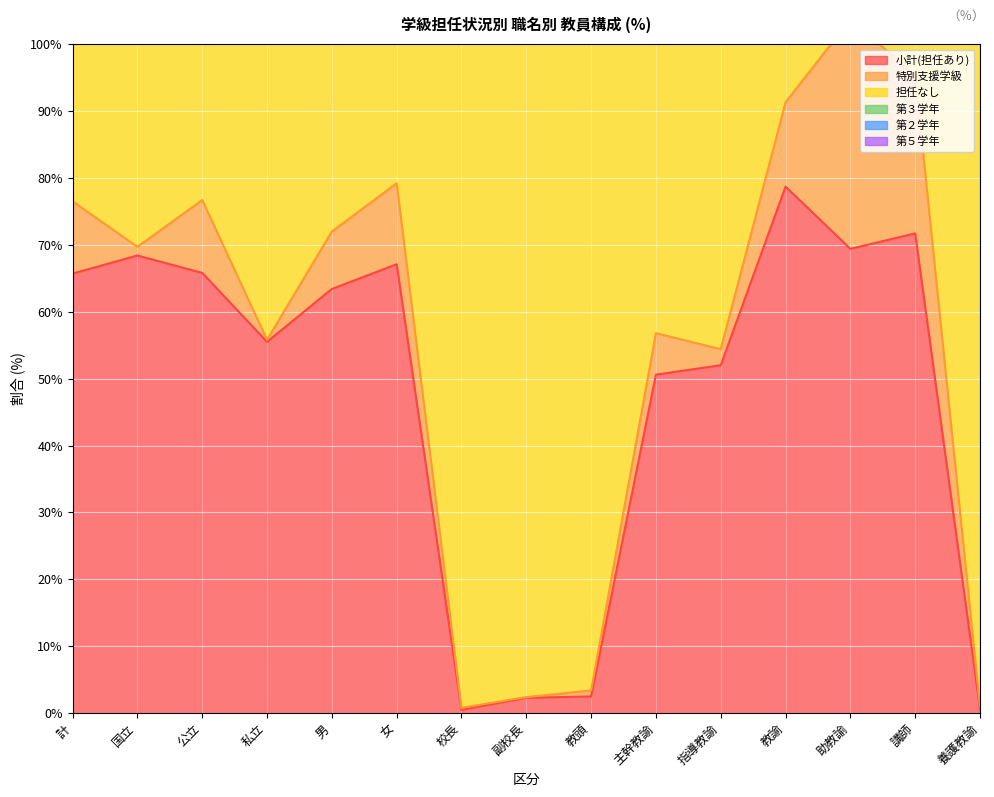

The value of 担任なし at 副校長 is 54.2. True or false?

False